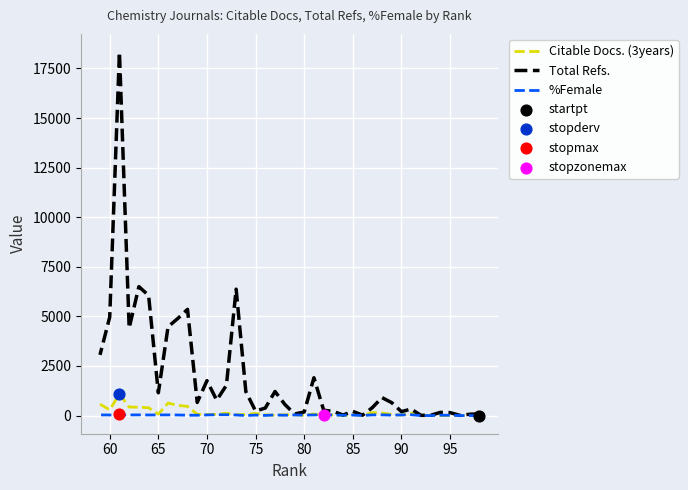

Which series has the largest total across all categories?

Total Refs.